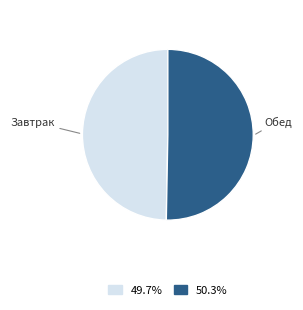

Is there a majority slice in this chart?

Yes